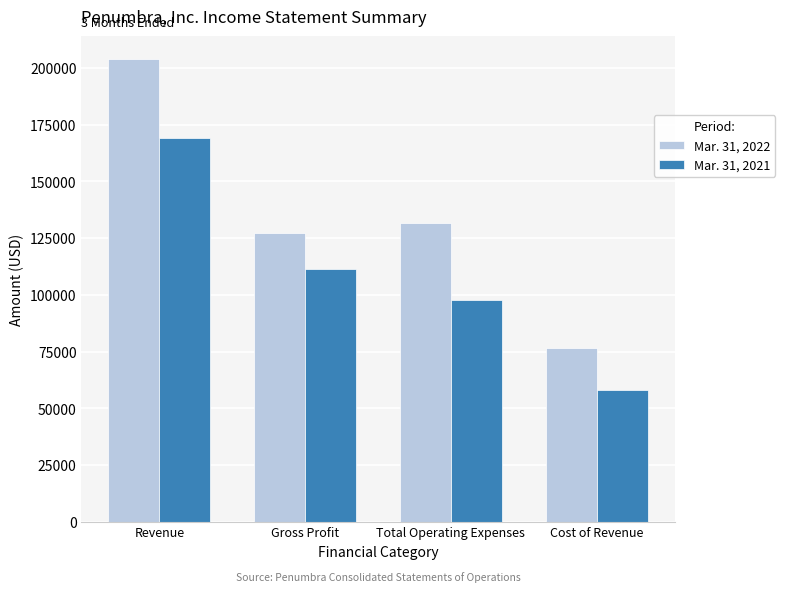

List the series in order of their overall mean, lowest first.

Mar. 31, 2021, Mar. 31, 2022